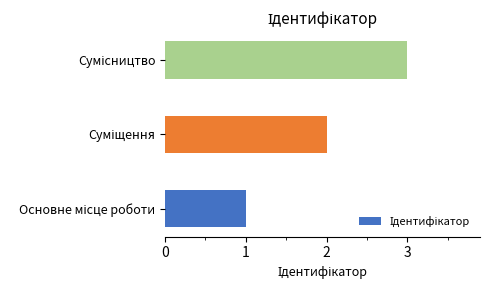

What is the maximum value shown in the chart?

3